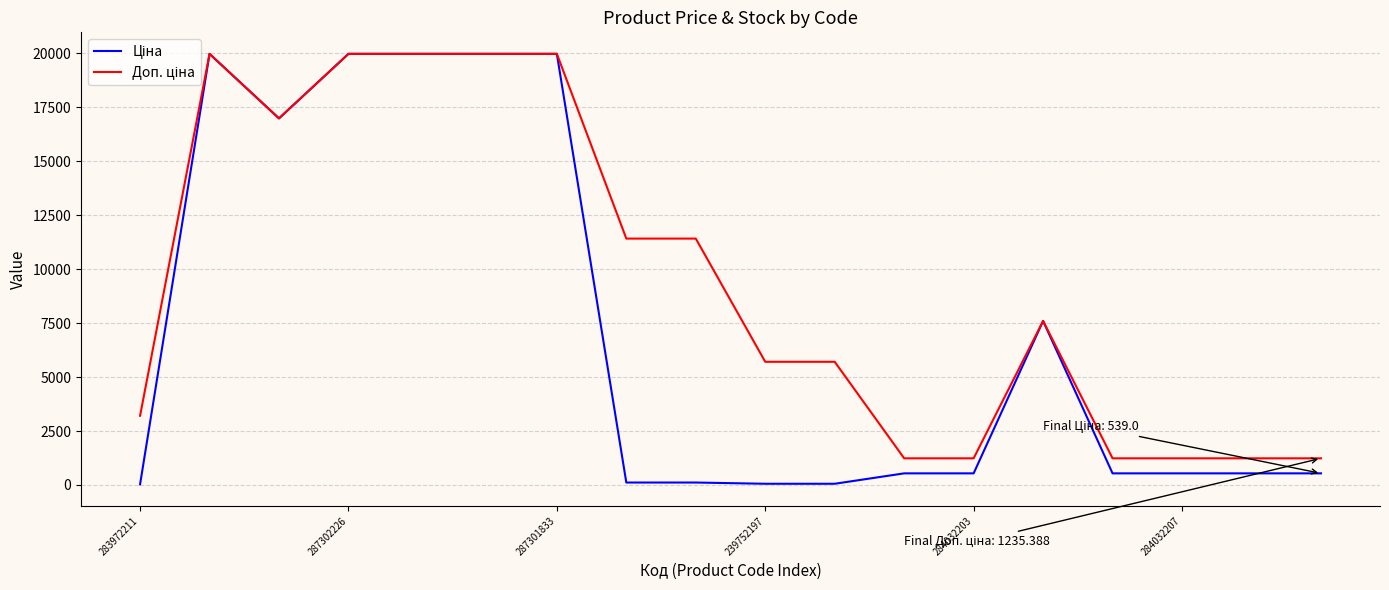

What is the greatest value displayed?

19964.2